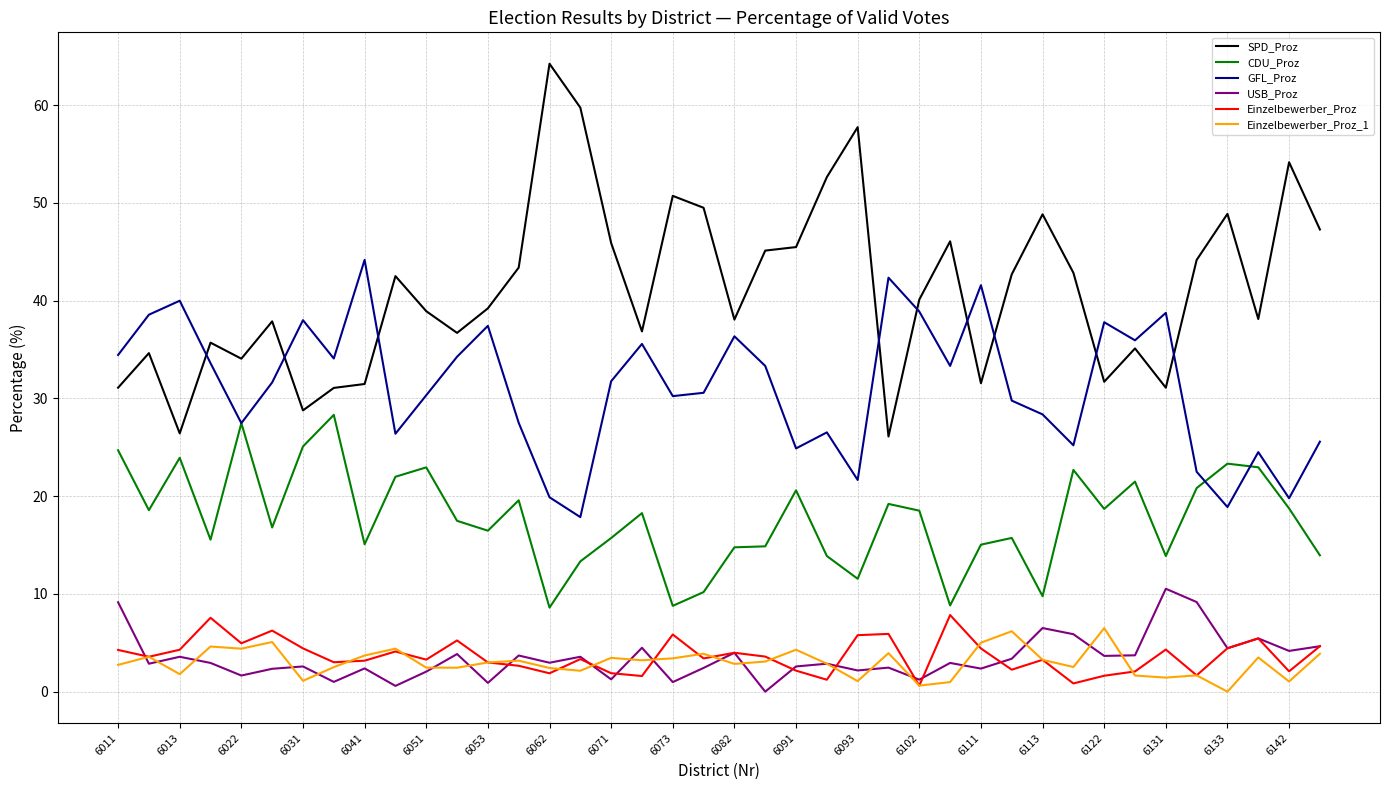

What is the lowest value of the GFL_Proz series?

17.9